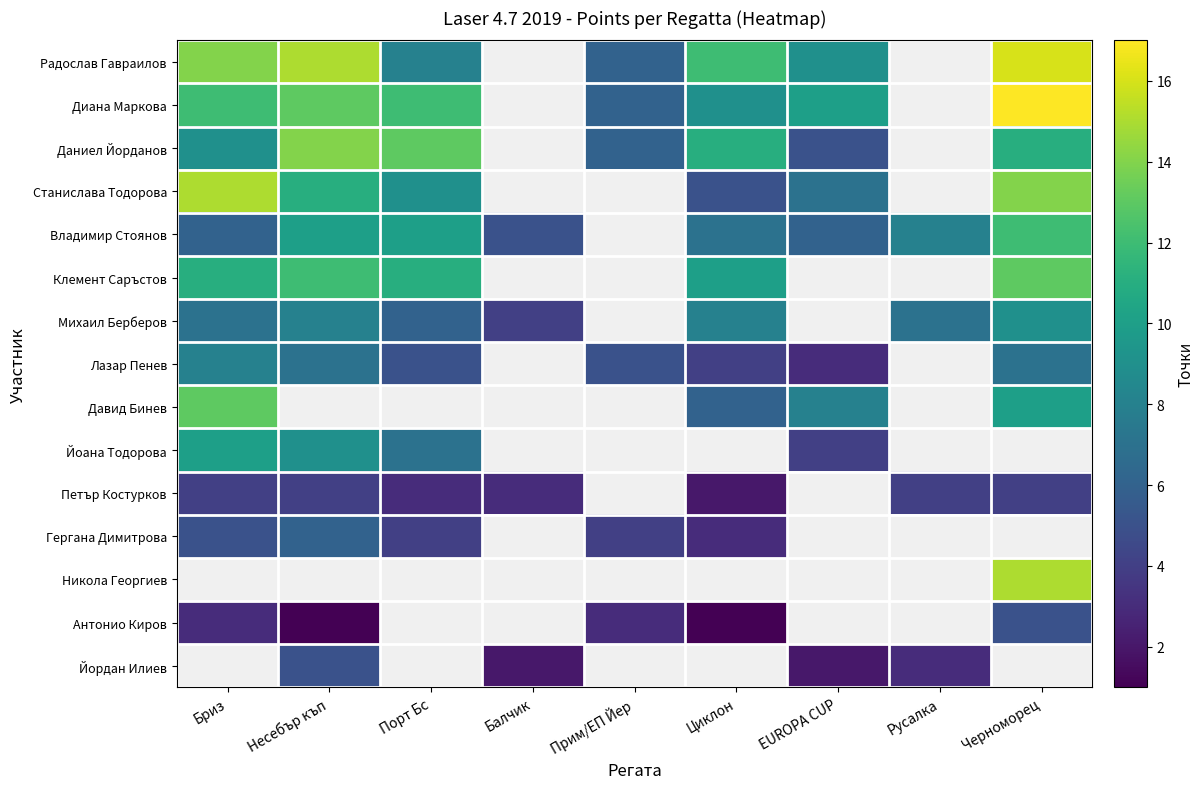

What is the smallest value displayed?

1.0